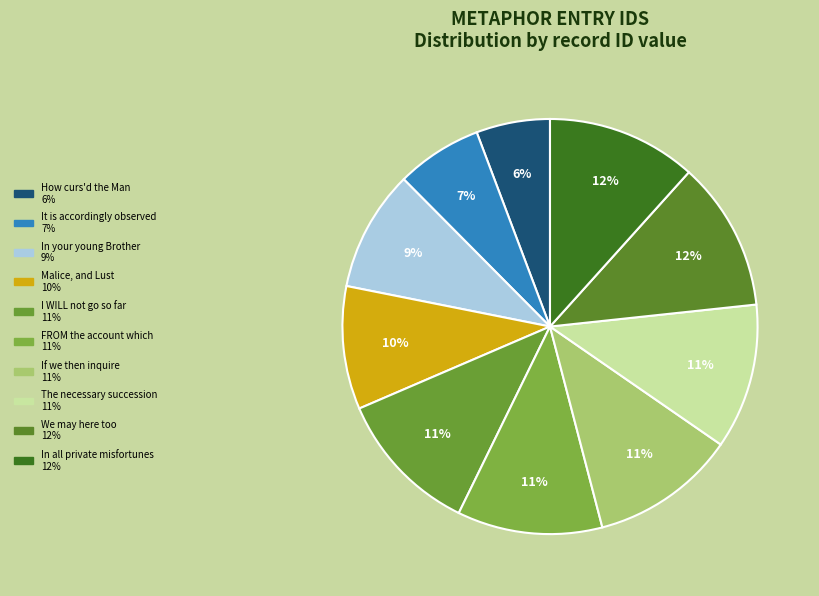

What percentage is the The necessary succession slice, to the nearest percent?

11%